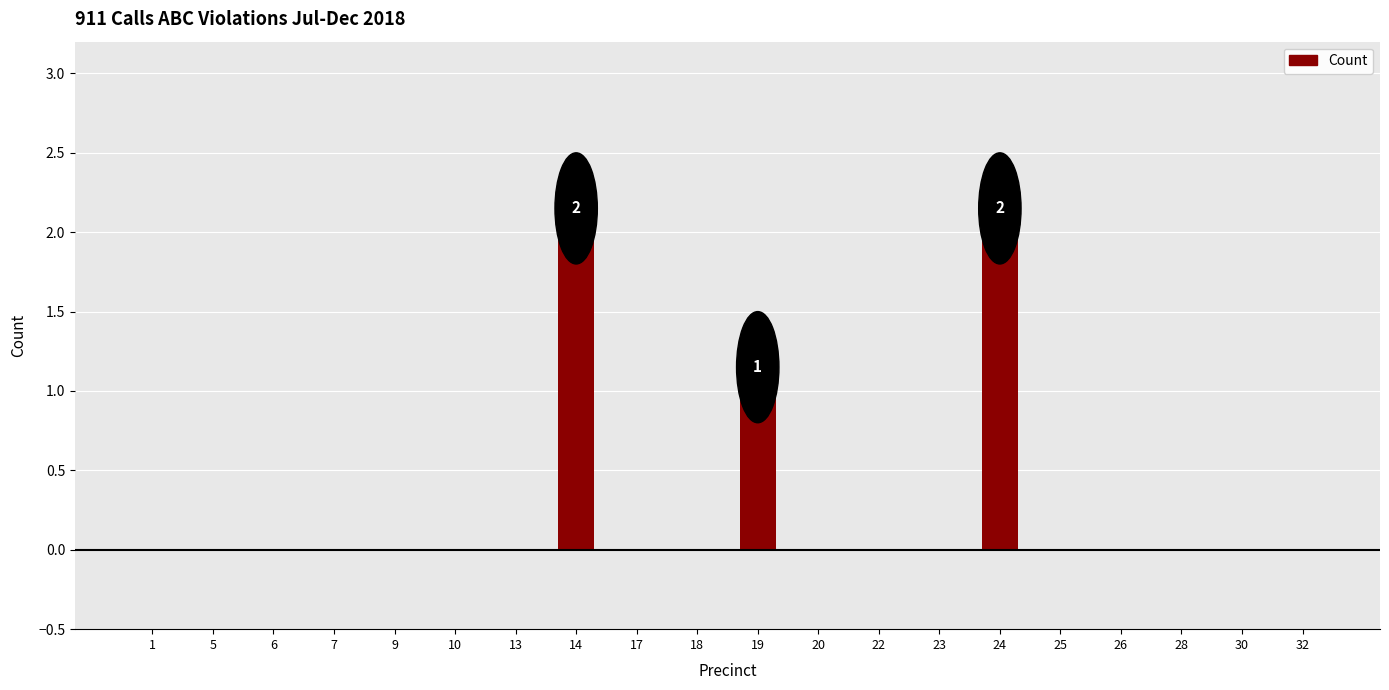

Which has a higher value, 9 or 14?

14